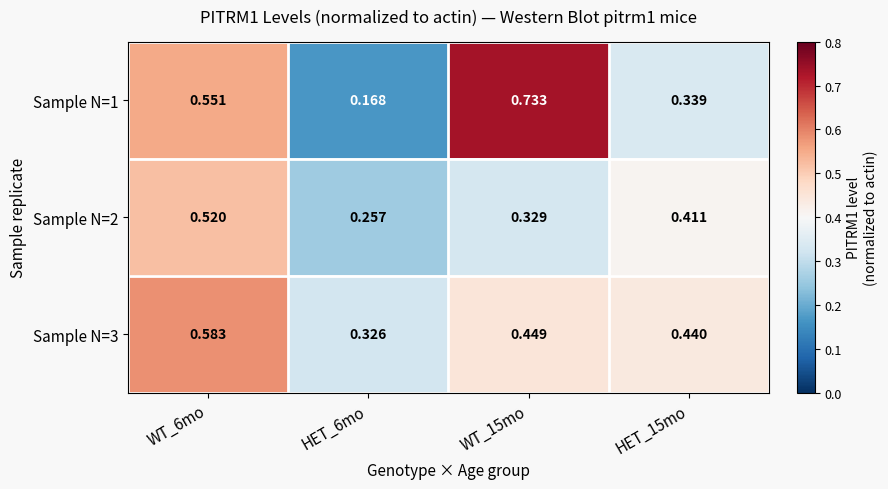

Is the value of Sample N=3 at WT_15mo greater than the value of Sample N=2 at HET_15mo?

Yes